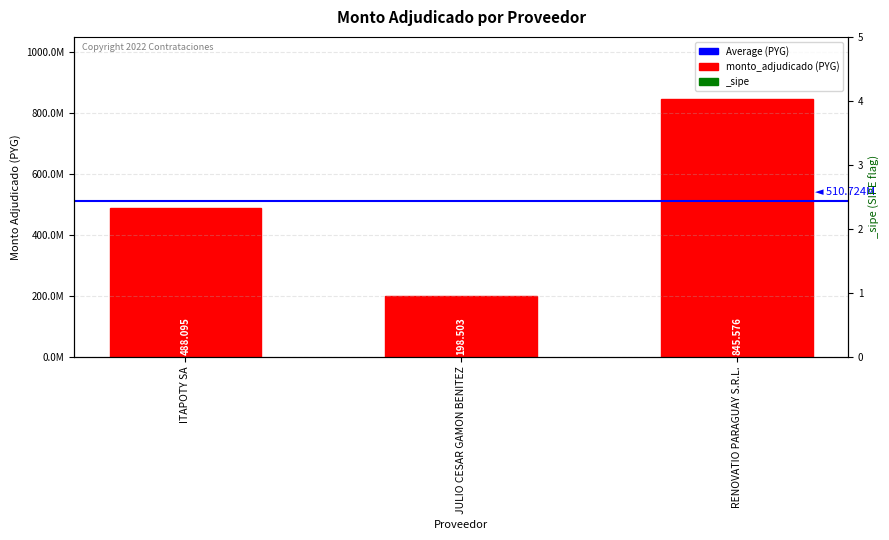

What position from the left is RENOVATIO PARAGUAY S.R.L.?

3